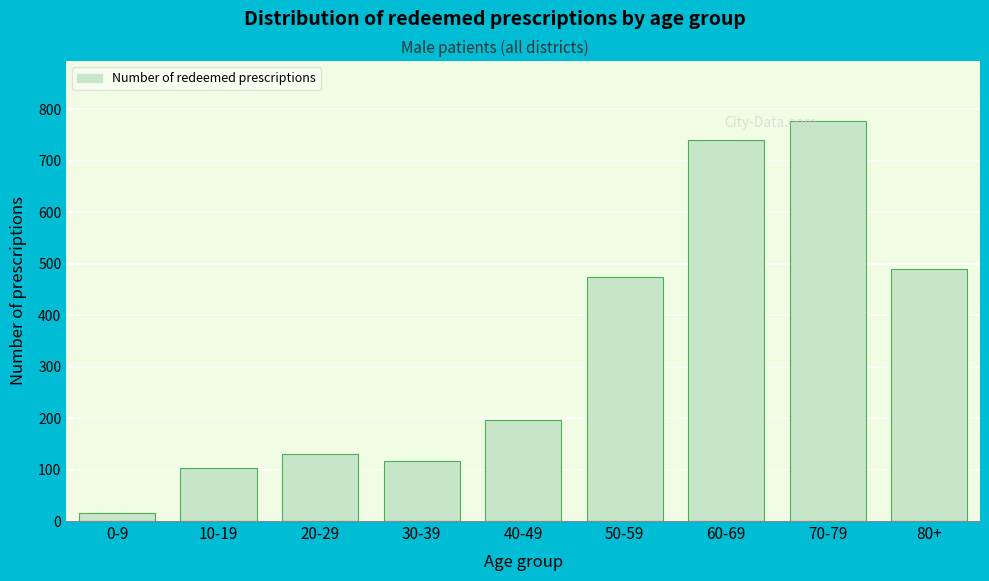

Reading right to left, what are all the values shown in this chart?

80+=490	70-79=777	60-69=740	50-59=474	40-49=197	30-39=116	20-29=131	10-19=103	0-9=16